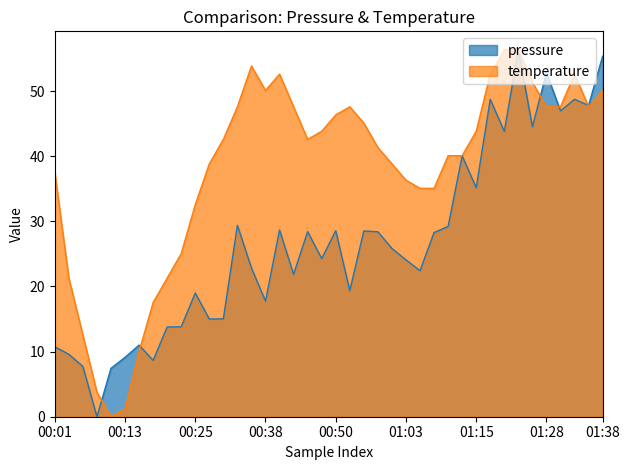

What is the value of the temperature point at the 30th from the left?

40.1